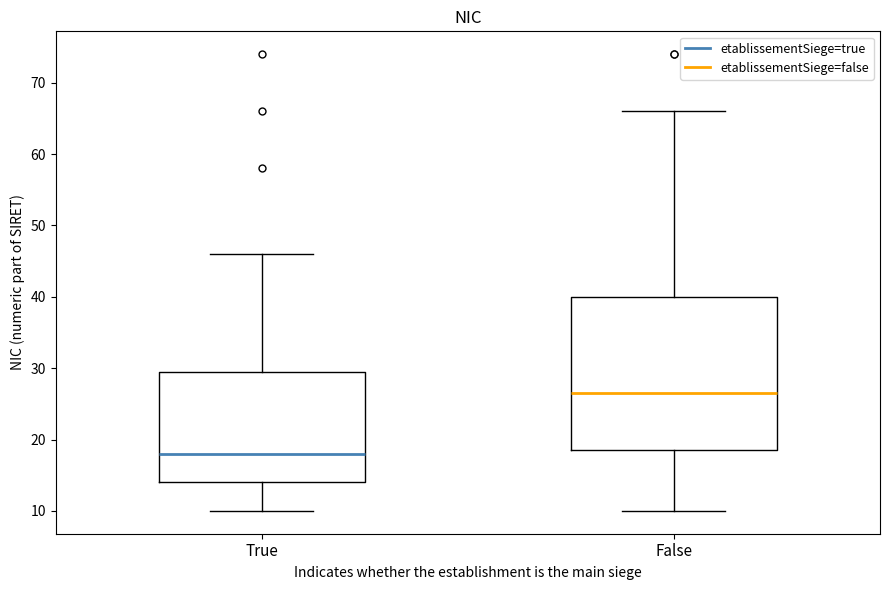

Which box has the highest median line?

False